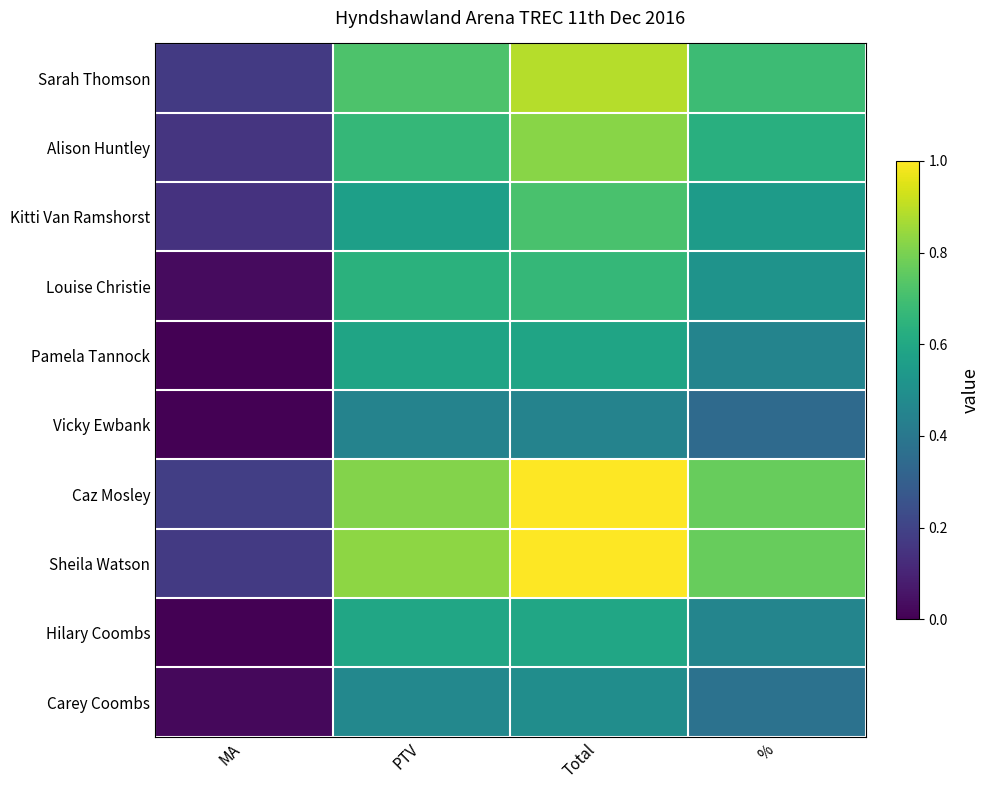

Reading right to left, extract all data points from this chart.

Sarah Thomson: %=0.7	Total=0.9	PTV=0.7	MA=0.2
Alison Huntley: %=0.6	Total=0.8	PTV=0.7	MA=0.2
Kitti Van Ramshorst: %=0.5	Total=0.7	PTV=0.6	MA=0.1
Louise Christie: %=0.5	Total=0.7	PTV=0.6	MA=0.0
Pamela Tannock: %=0.4	Total=0.6	PTV=0.6	MA=0.0
Vicky Ewbank: %=0.3	Total=0.4	PTV=0.4	MA=0.0
Caz Mosley: %=0.8	Total=1.0	PTV=0.8	MA=0.2
Sheila Watson: %=0.8	Total=1.0	PTV=0.8	MA=0.2
Hilary Coombs: %=0.5	Total=0.6	PTV=0.6	MA=0.0
Carey Coombs: %=0.4	Total=0.5	PTV=0.5	MA=0.0